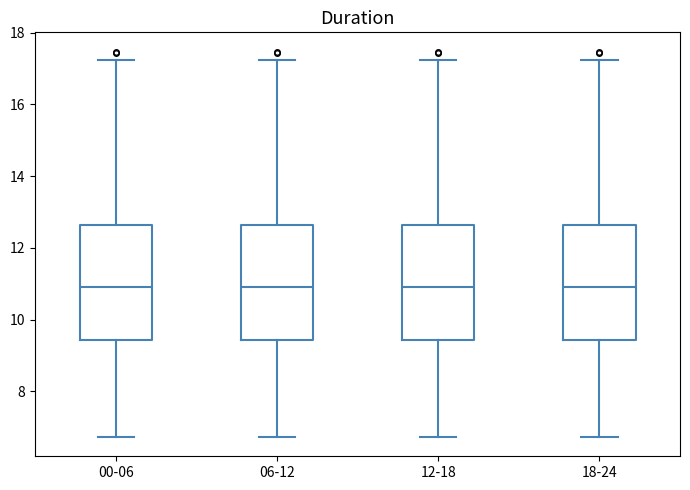

Reading left to right, read every box against the y-axis: the position of its median line, the range the box covers, and the ends of its whiskers. The values are not printed on the chart, so give them approximately, as read against the axis.

00-06: median 11.0, box 9.4 to 12.6, whiskers 6.8 to 17.2
06-12: median 11.0, box 9.4 to 12.6, whiskers 6.8 to 17.2
12-18: median 11.0, box 9.4 to 12.6, whiskers 6.8 to 17.2
18-24: median 11.0, box 9.4 to 12.6, whiskers 6.8 to 17.2